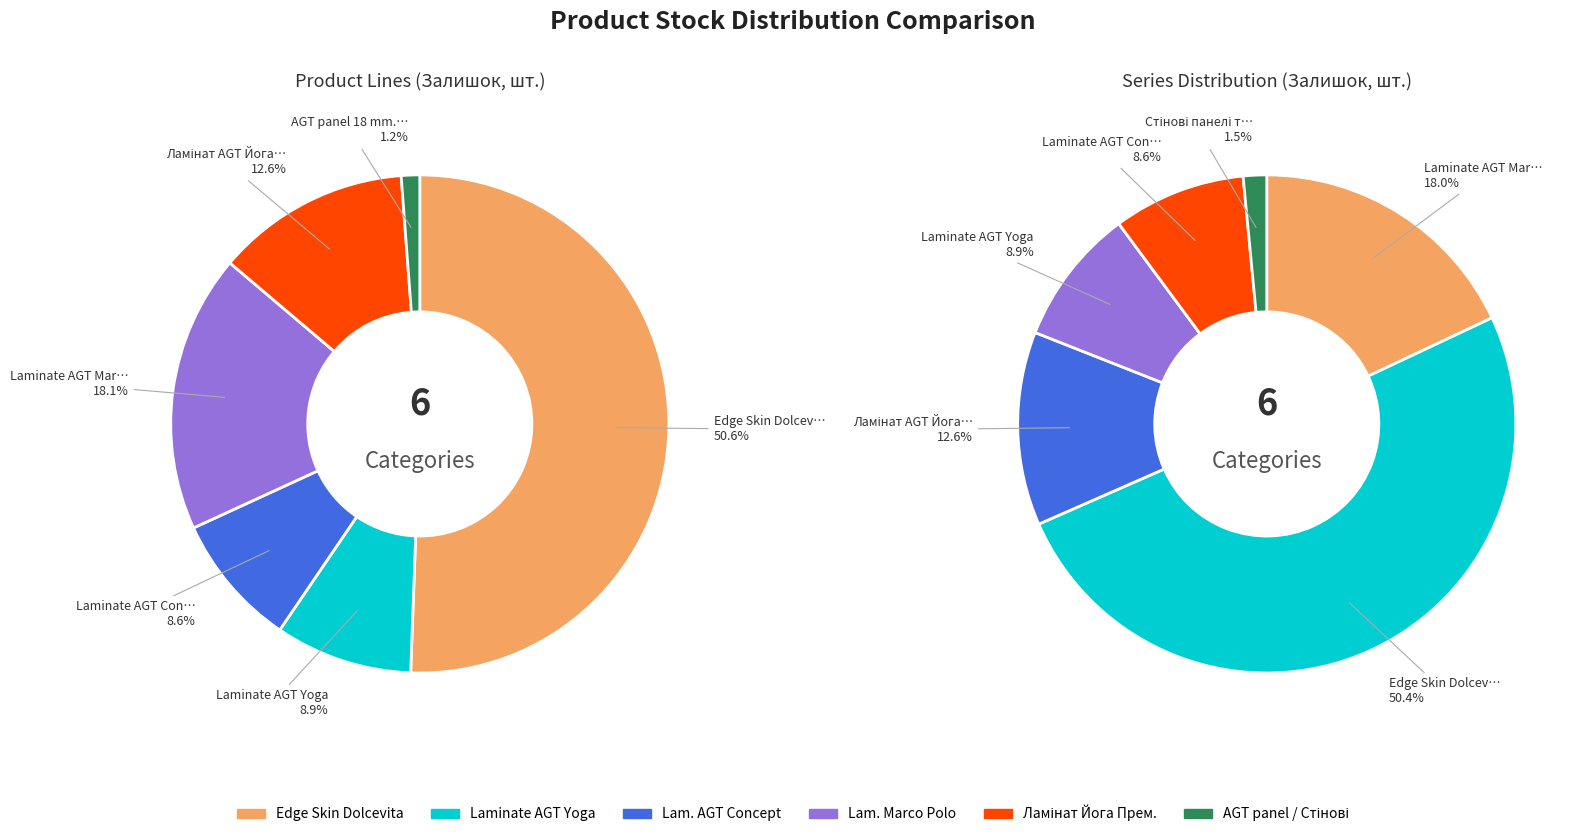

Combined, what portion of the pie is Laminate AGT Concept Neo Series and PR03771-B Дереводекор?

8.6%